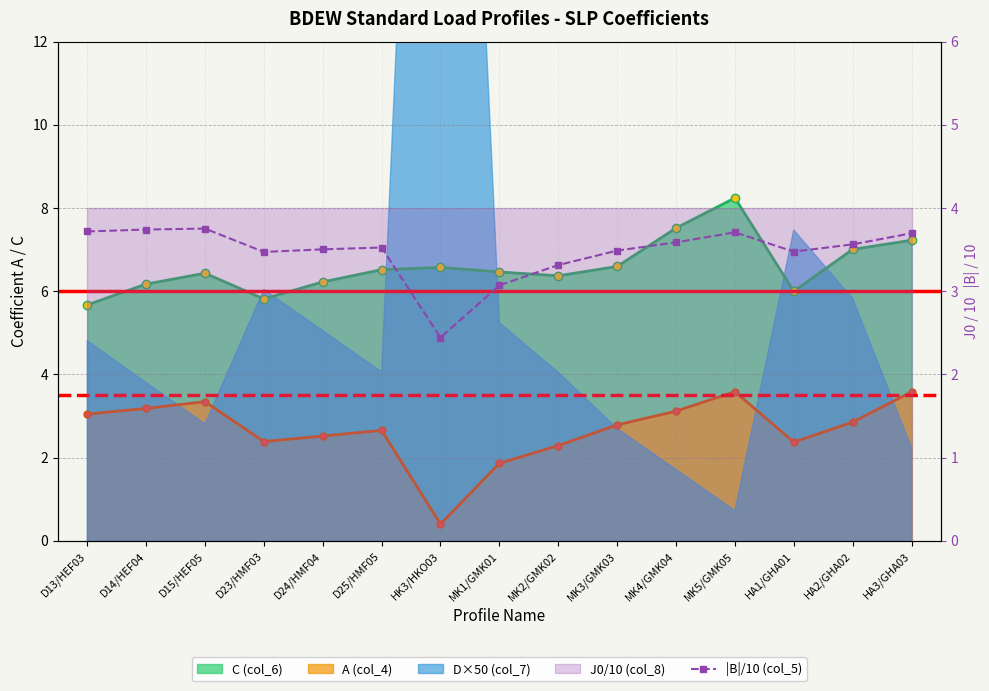

The value at HK3/HKO03 is 2.4. True or false?

True